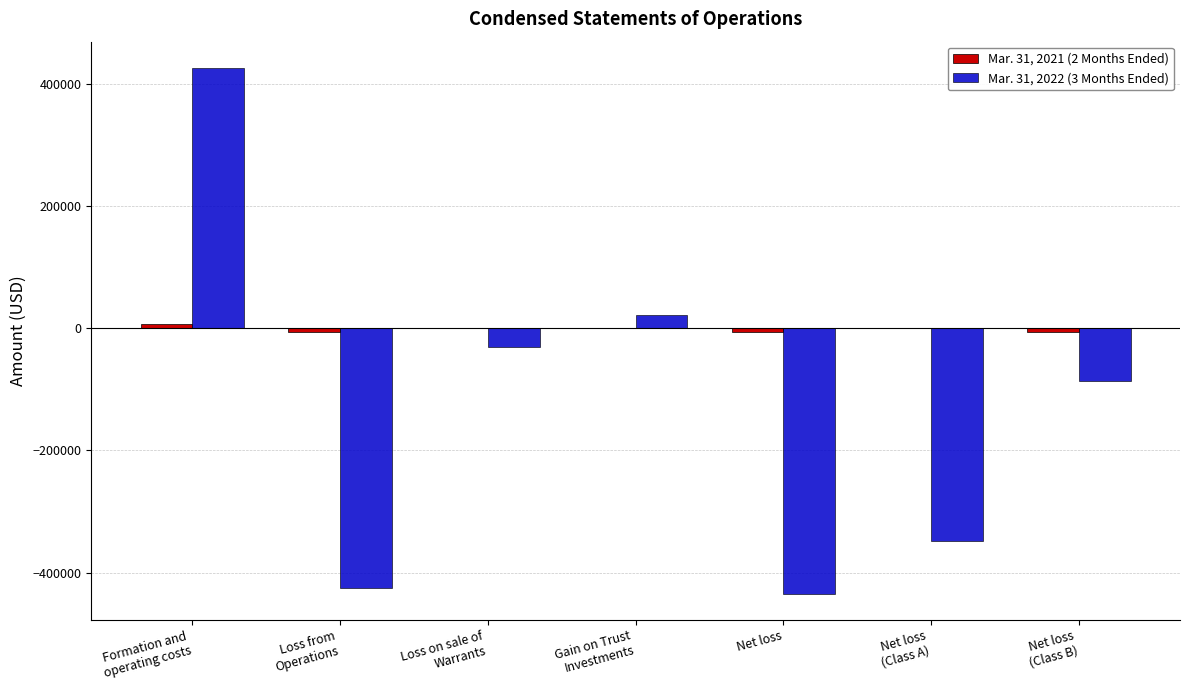

What is the maximum value shown in the chart?

425905